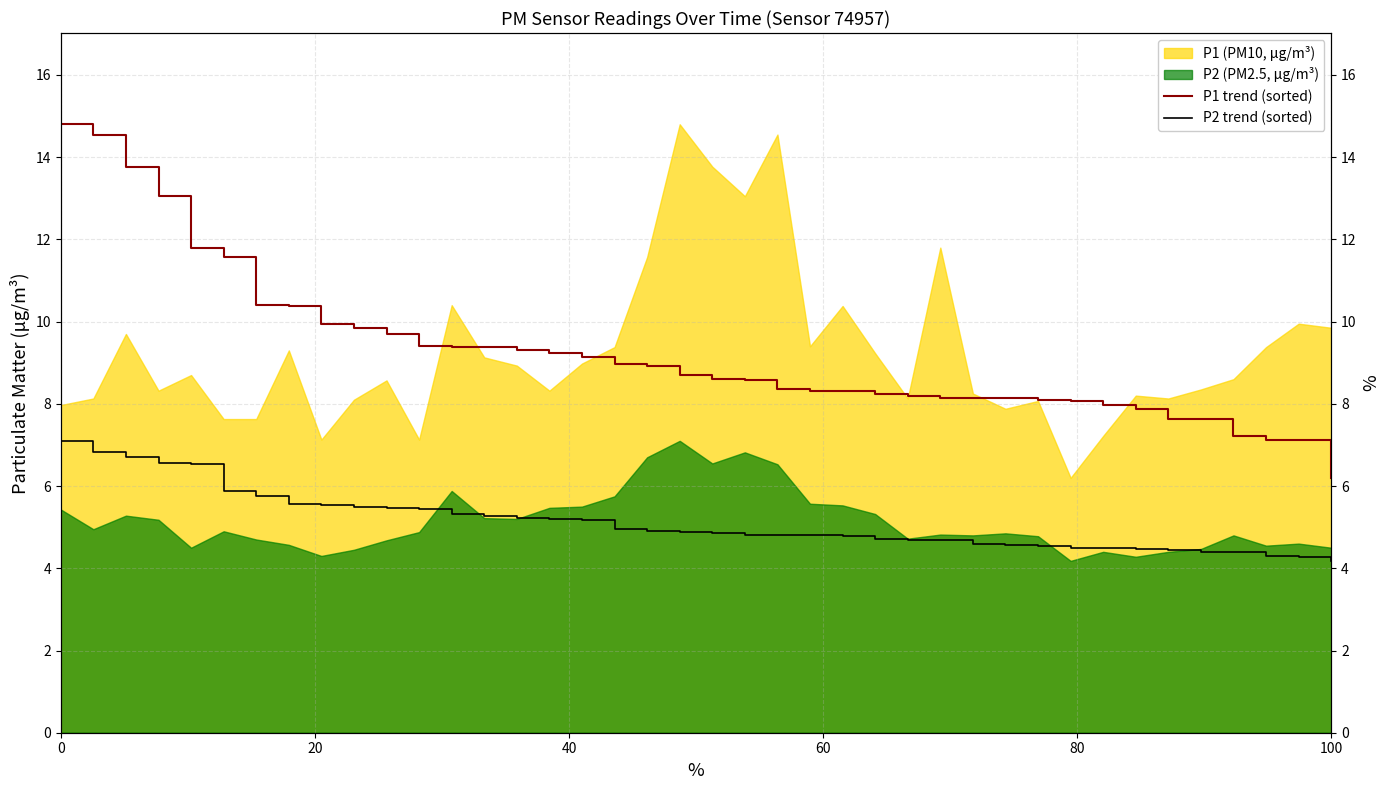

What is the maximum value for P2 (PM2.5, μg/m³)?

7.1